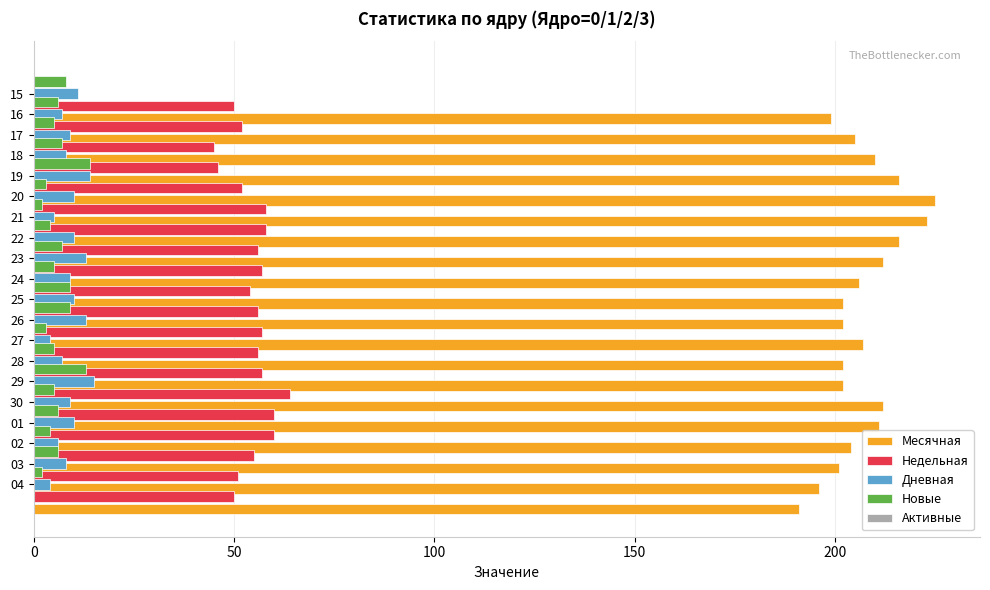

How many categories are shown in the chart?

20